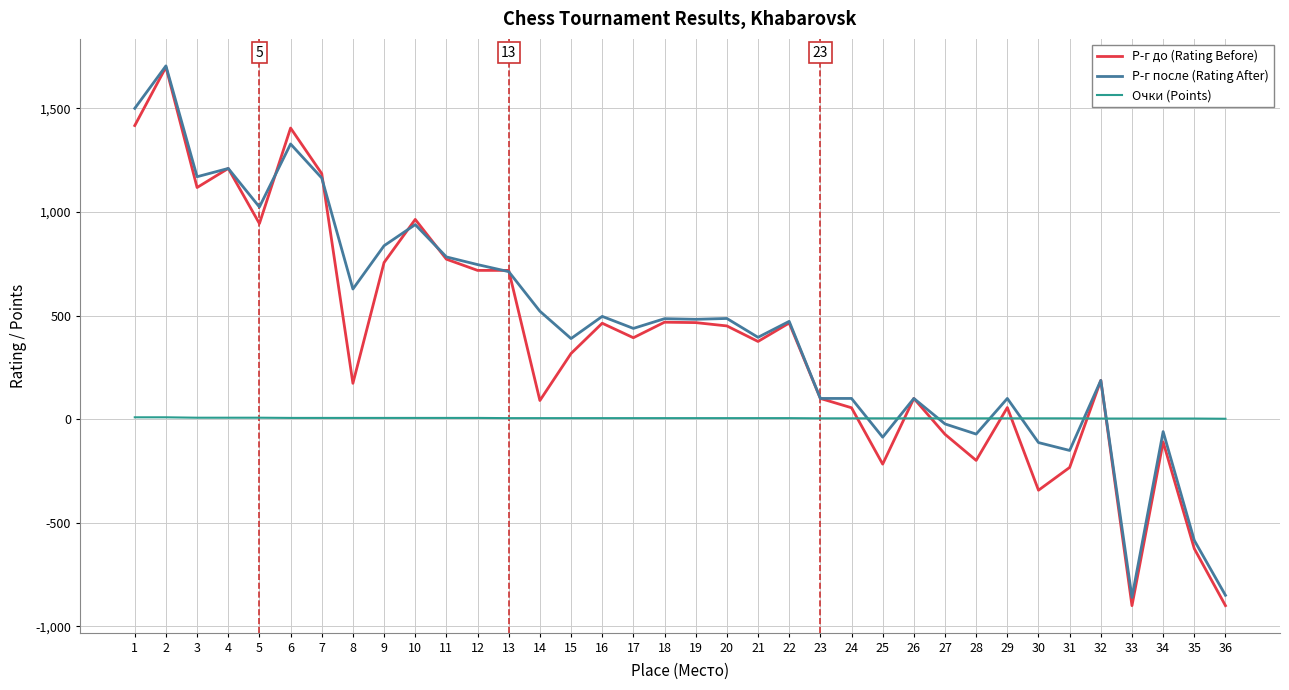

True or false: Р-г после (Rating After) and Очки (Points) cross at least once.

True